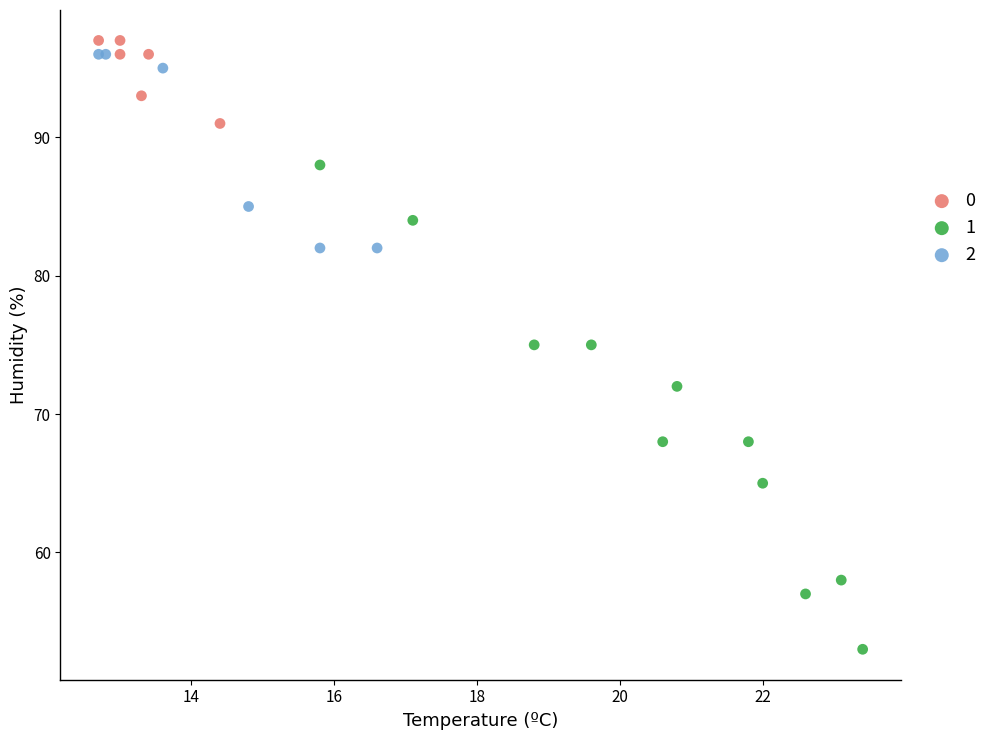

Which series contains the highest Y value?

0